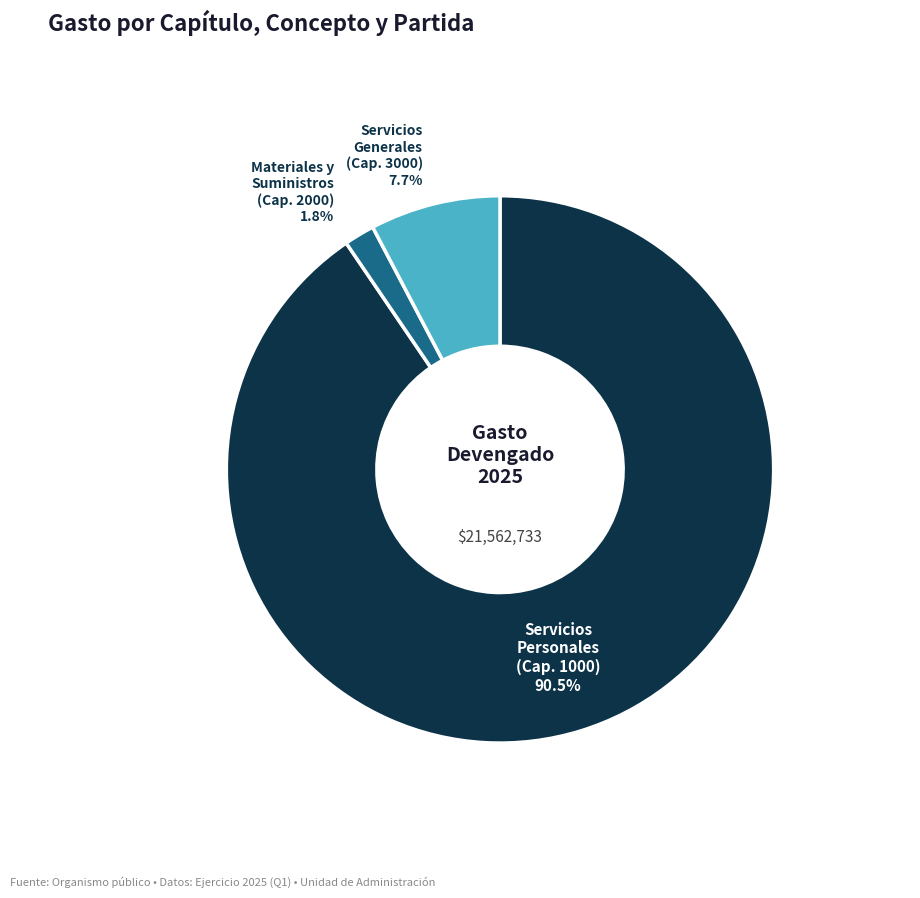

What percentage do Servicios Personales (Cap. 1000) and Servicios Generales (Cap. 3000) together represent?

98.2%